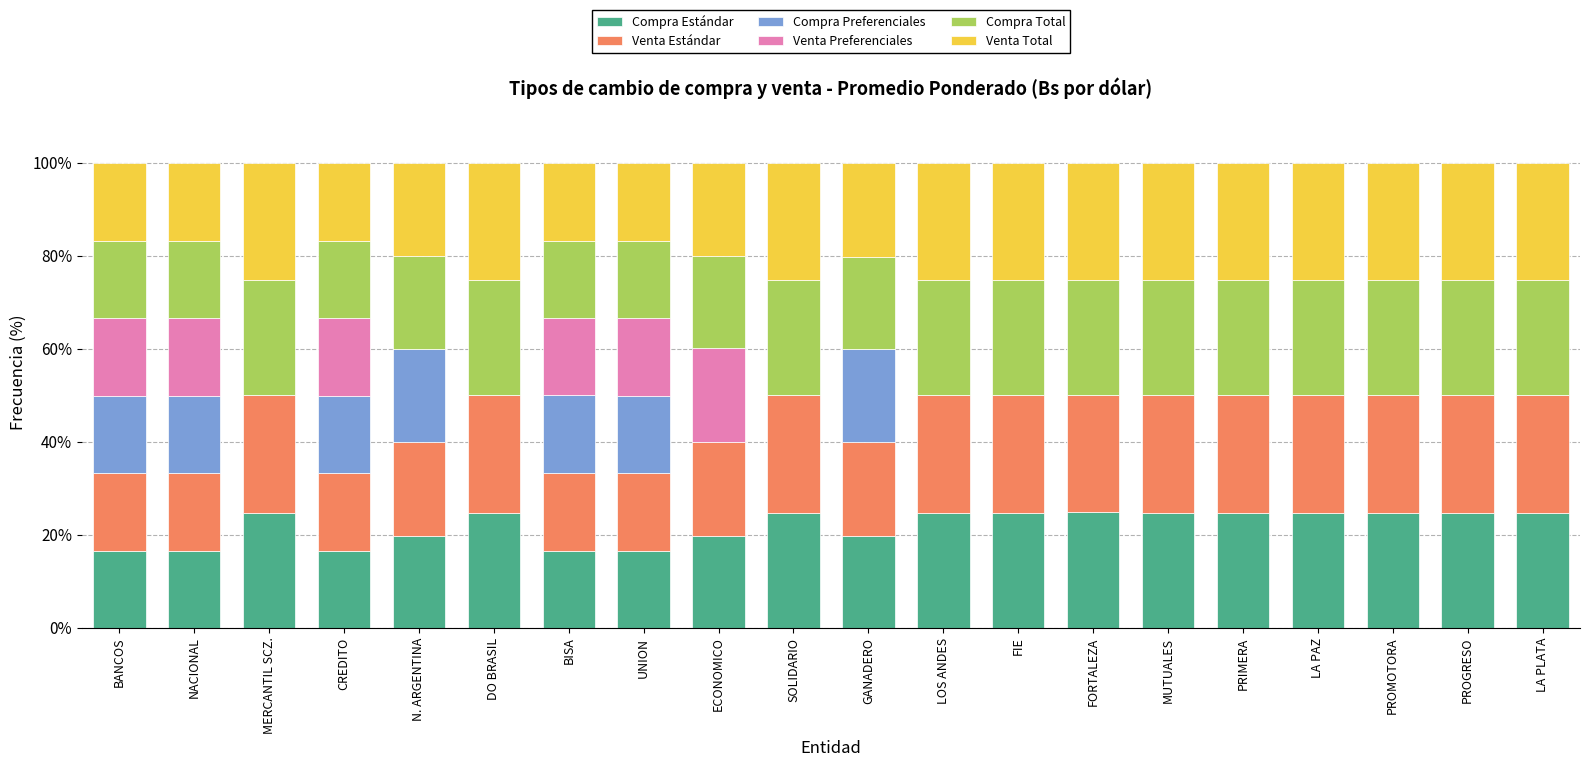

Is it true that Compra Estándar equals 24.8 at LA PLATA?

True